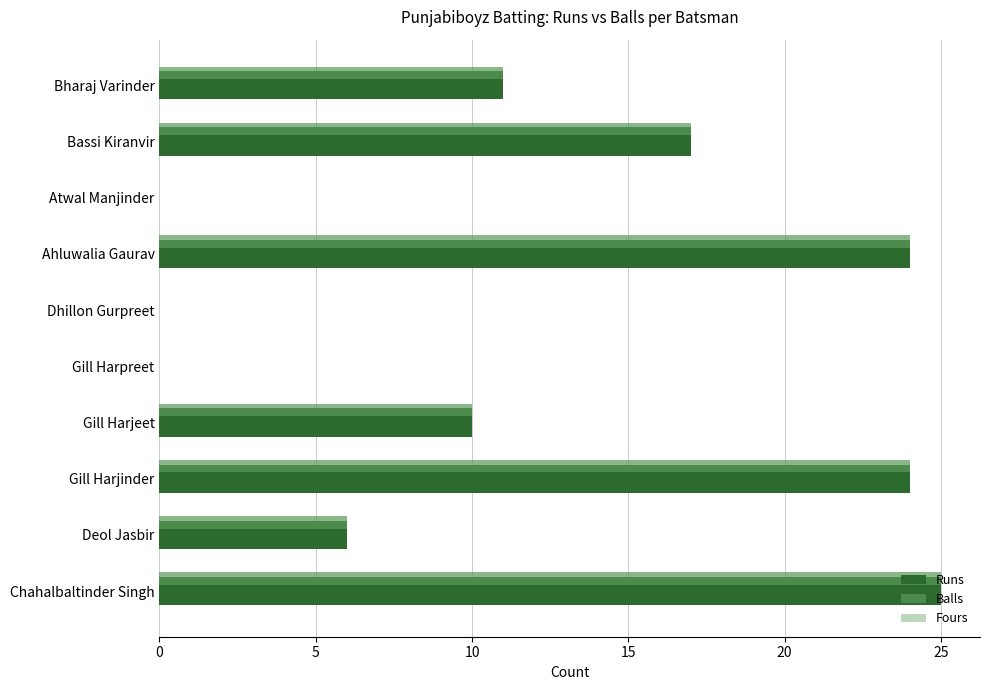

At which category is the sum across all series the highest?

Chahalbaltinder Singh